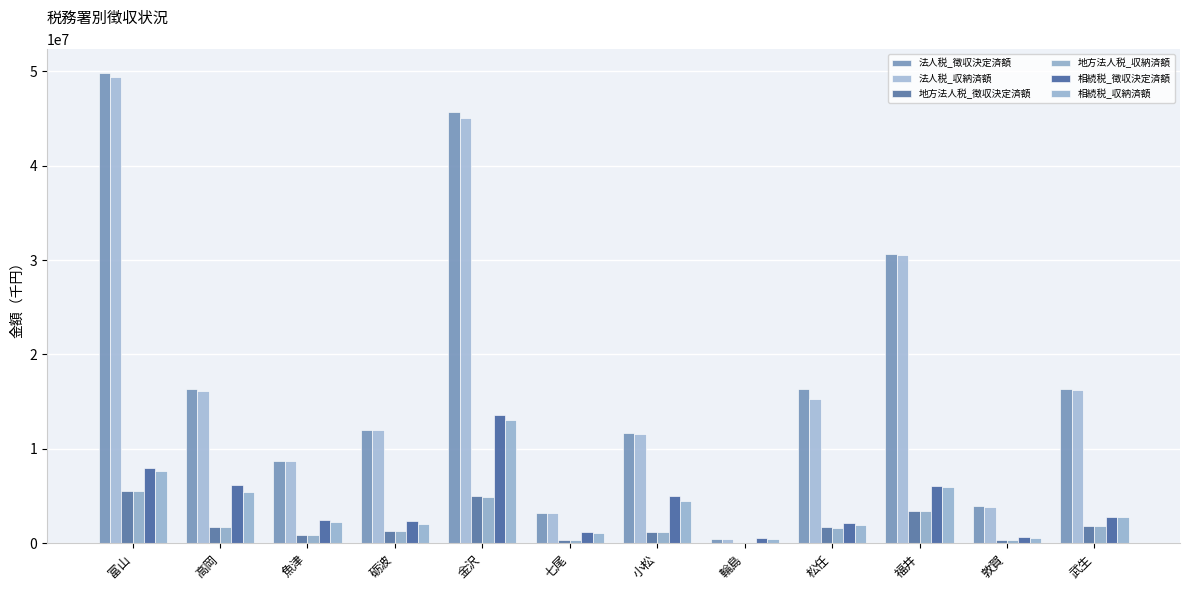

What value does the 相続税_徴収決定済額 series have at 砺波, to the nearest 10?

2390720